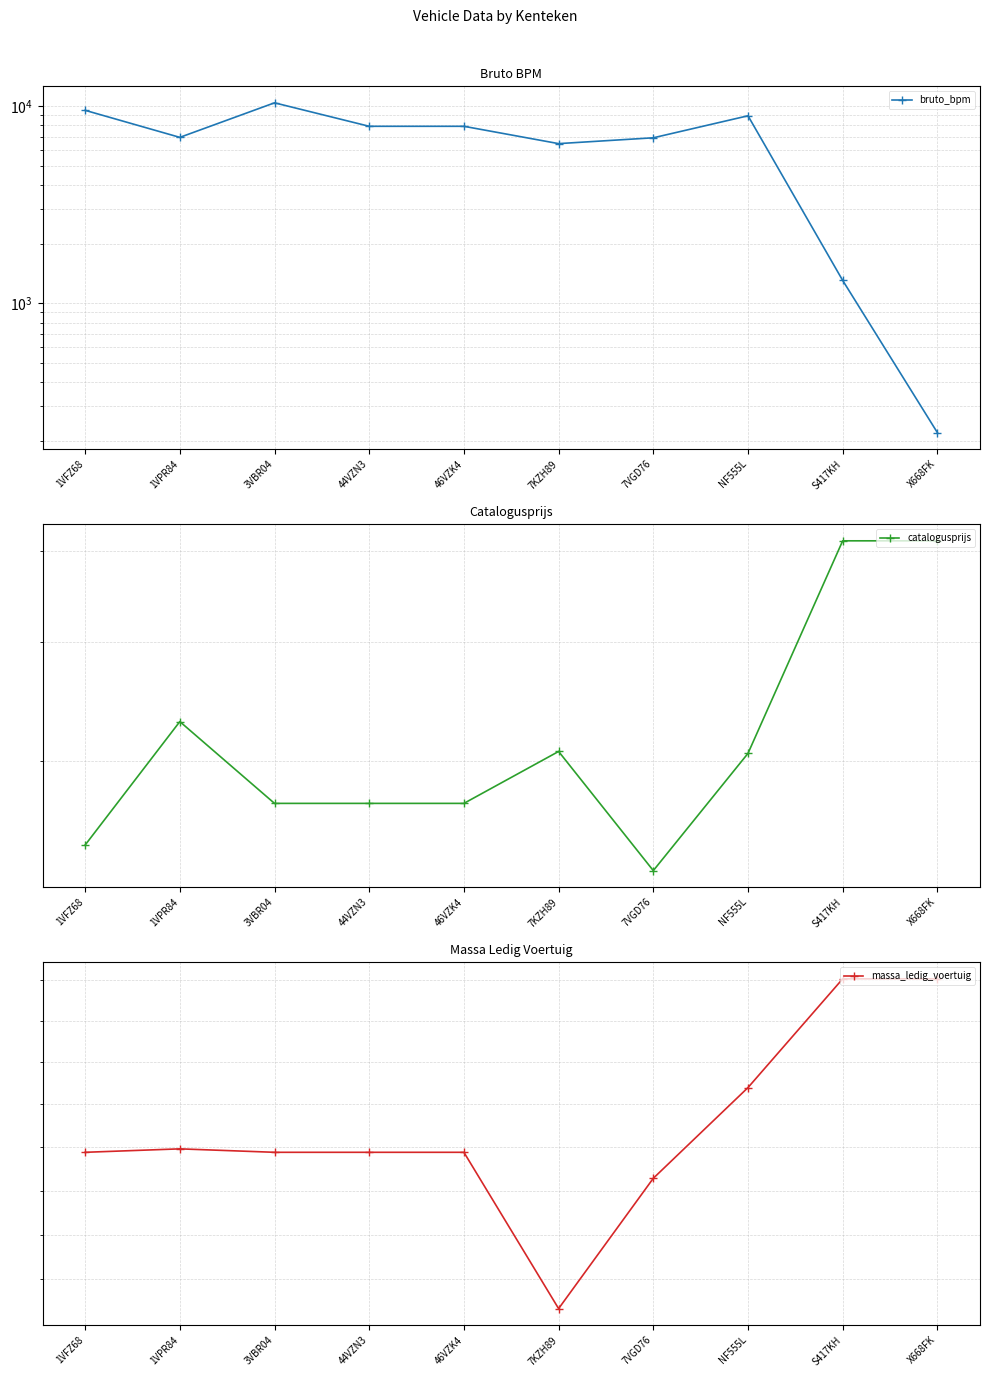

At which label does bruto_bpm reach its peak?

3VBR04